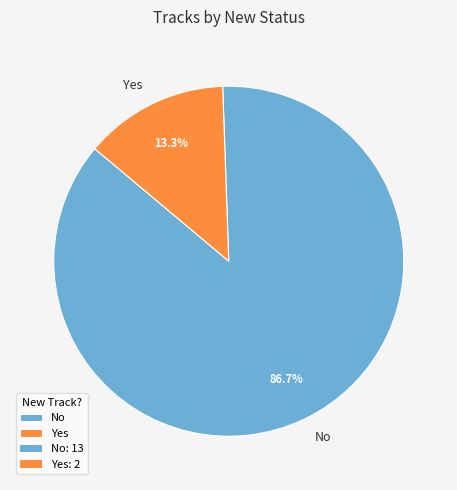

Between No and Yes, which is larger?

No